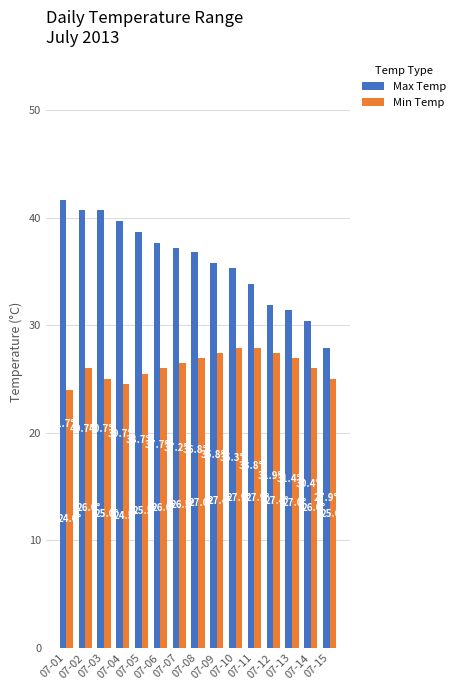

What is the approximate value of Max Temp at 07-01?

41.7